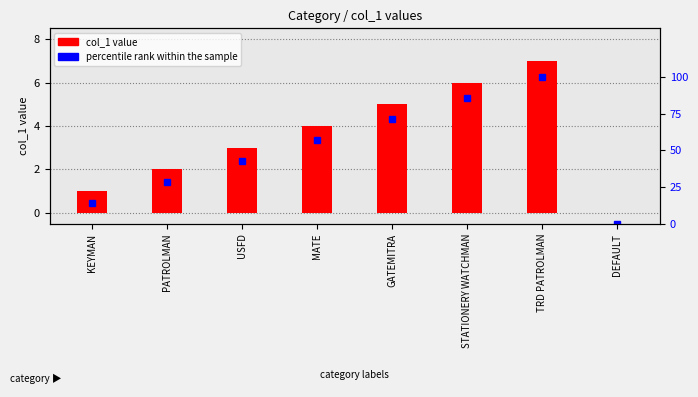

Reading right to left, extract all data points from this chart.

DEFAULT=0.0	TRD PATROLMAN=100.0	STATIONERY WATCHMAN=85.7	GATEMITRA=71.4	MATE=57.1	USFD=42.9	PATROLMAN=28.6	KEYMAN=14.3